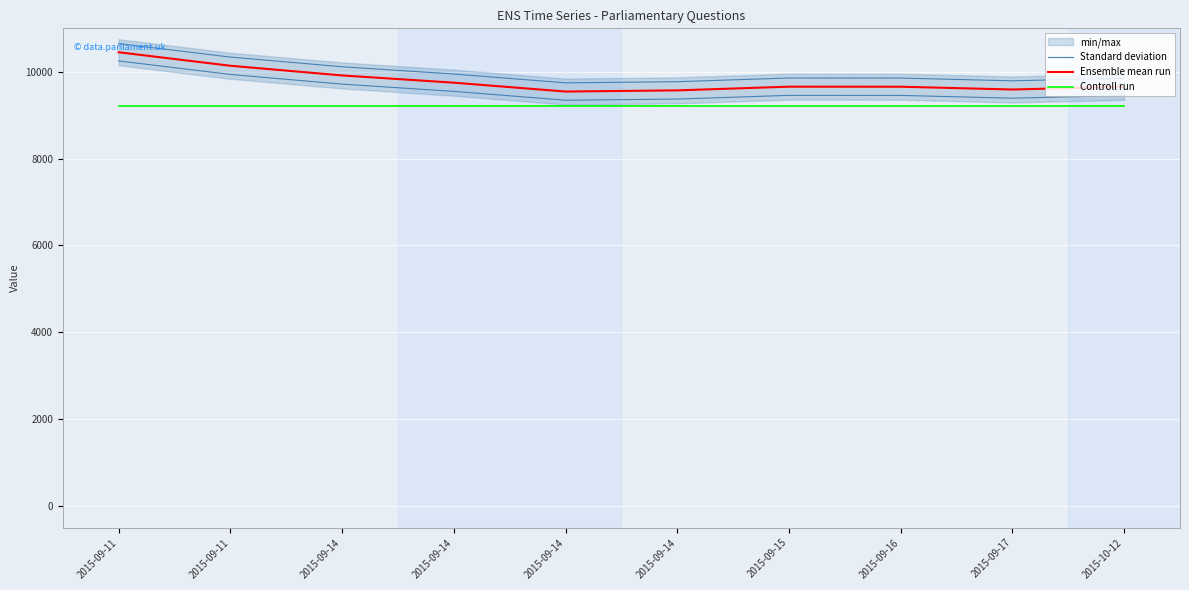

Is it true that Controll run equals 9200 at 2015-09-11?

True